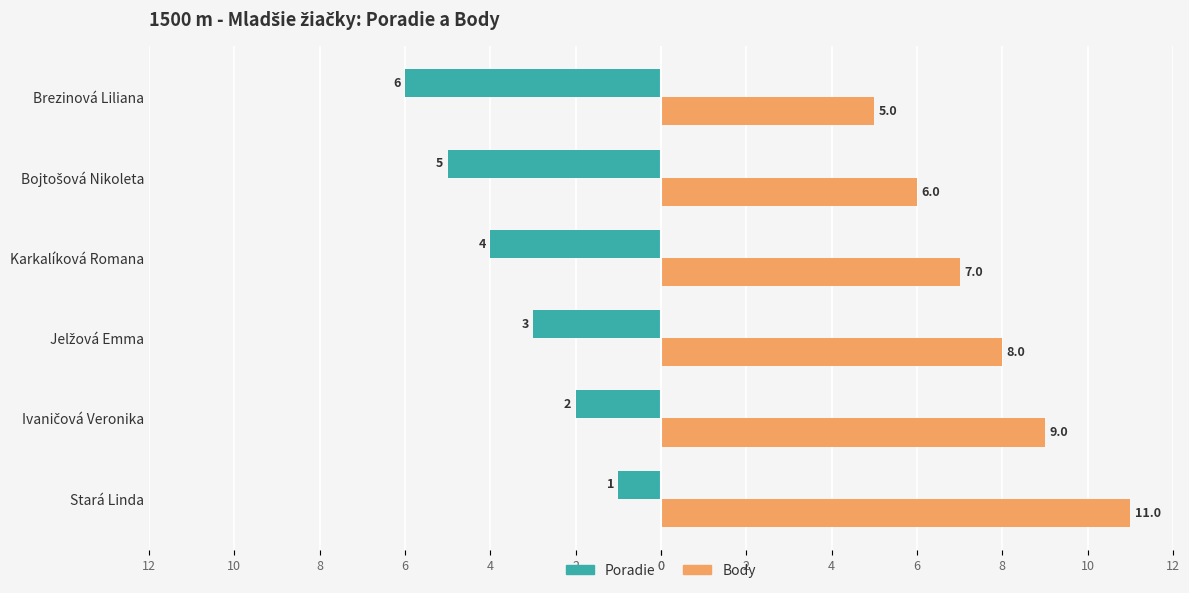

What is the value of the Poradie bar at the 2nd from the left?

-2